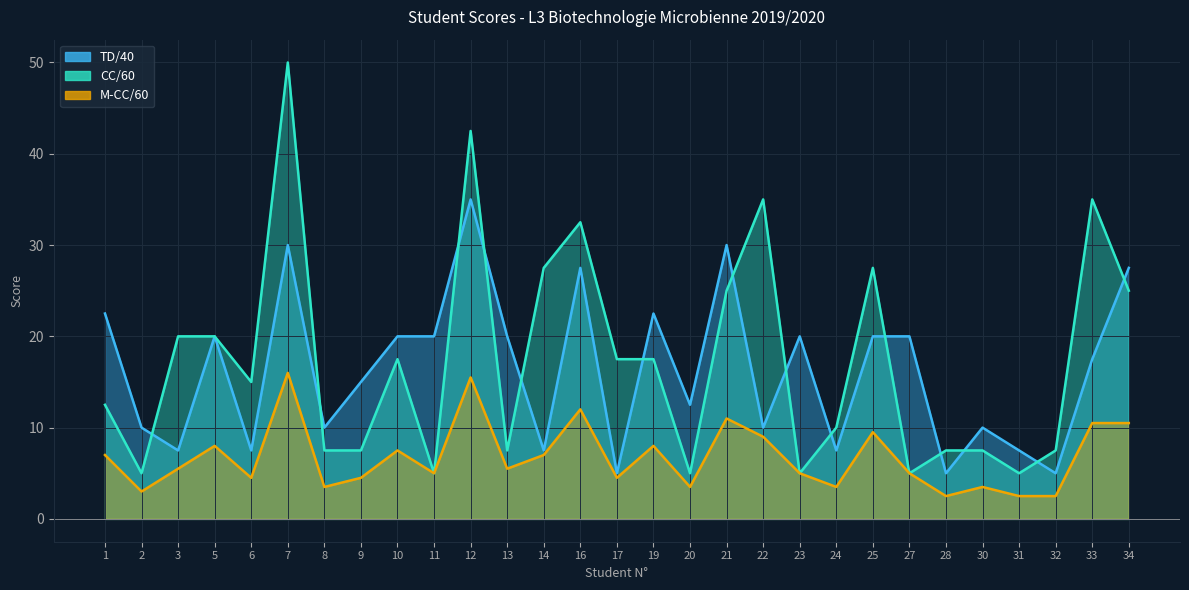

What is the difference between the TD/40 values at 3 and 23?

12.5